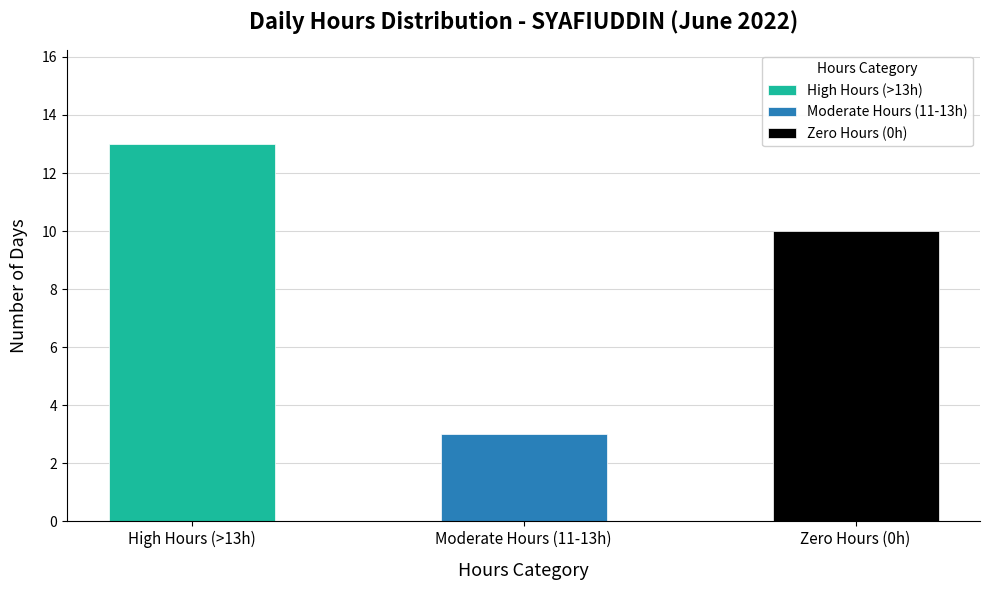

What is the minimum value shown in the chart?

3